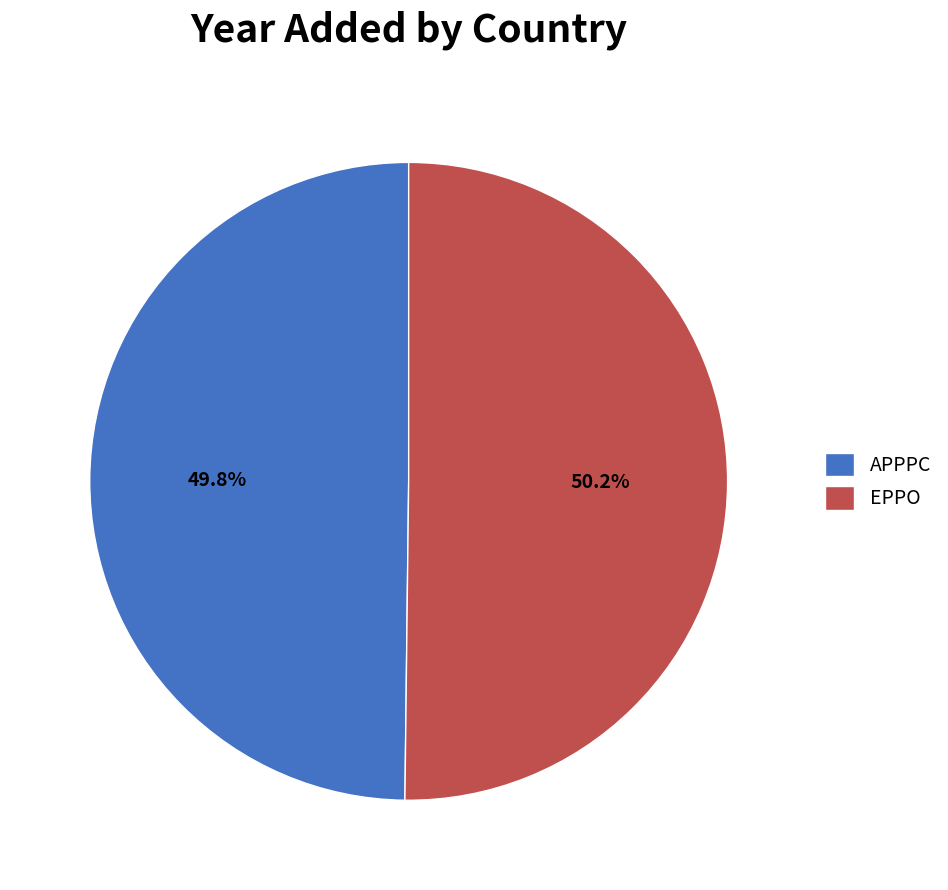

What portion of the pie excludes EPPO?

49.8%